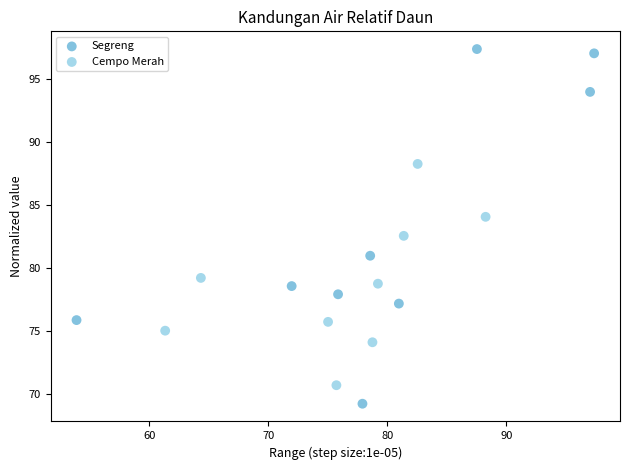

What are all the series names shown in the legend?

Segreng, Cempo Merah